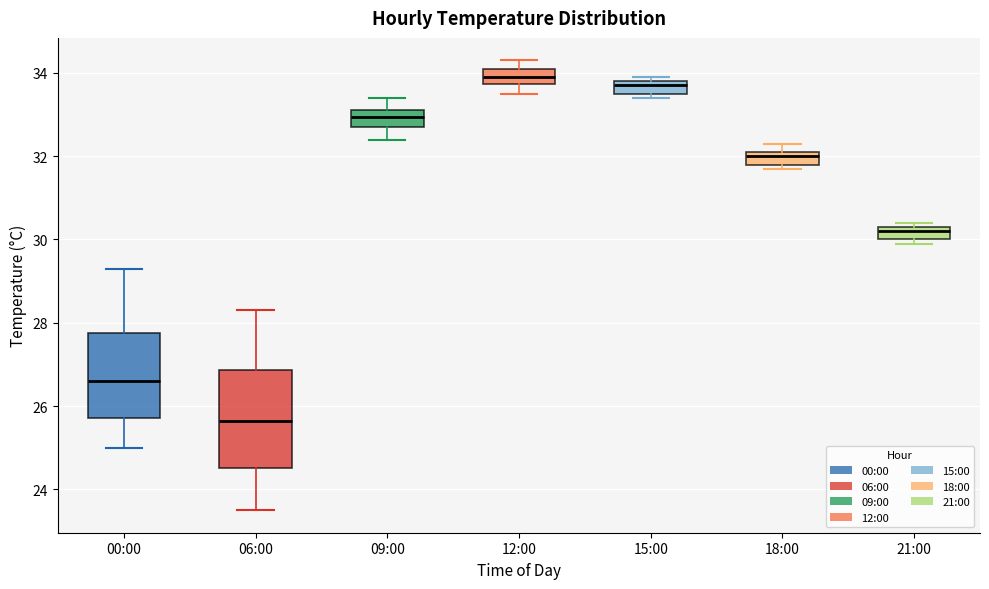

Where does the median line of the box for 09:00 sit on the y-axis? The values are not printed on the chart, so give them approximately, as read against the axis.

33.0